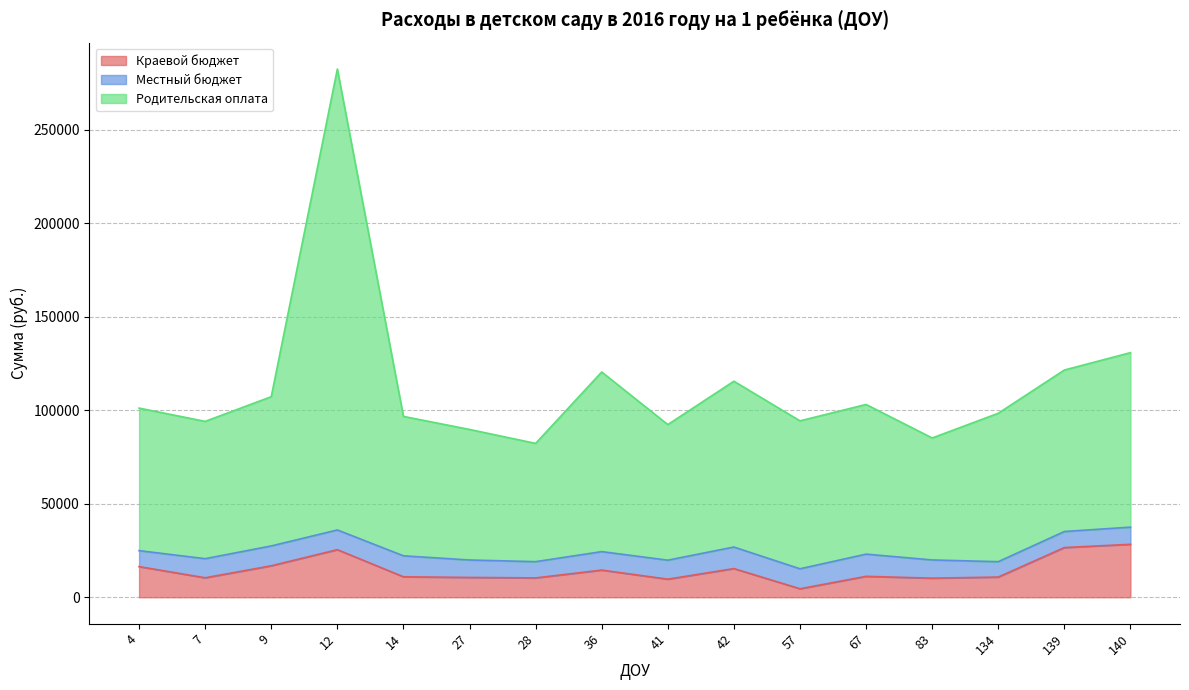

What is the total value across all series at 134?

98399.2